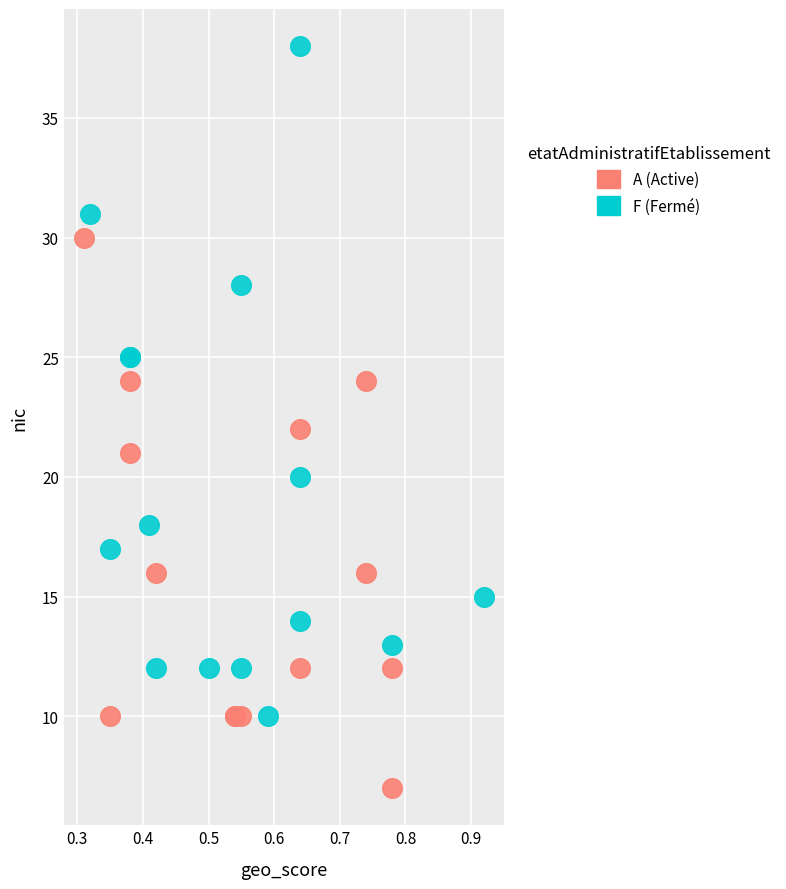

Which series reaches the minimum Y coordinate?

A (Active)